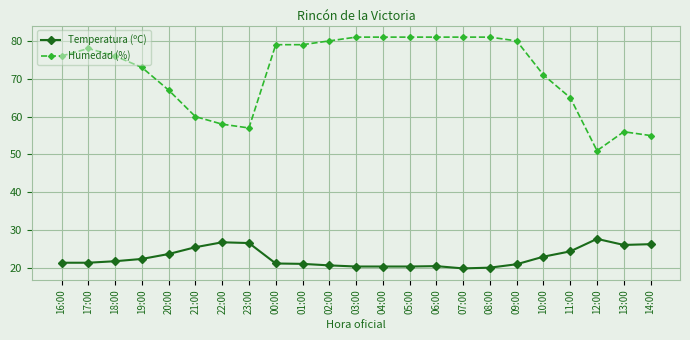

The Temperatura (ºC) series shows 26.8 at 22:00. True or false?

True